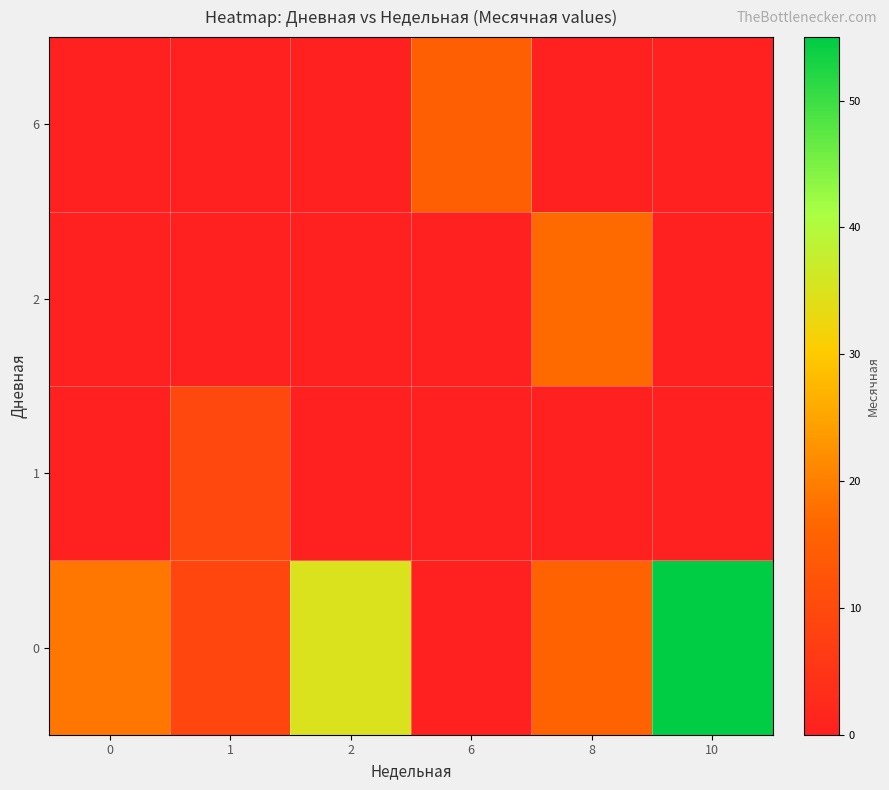

Reading right to left, what are all the values shown in this chart?

0: 10=55.0	8=16.0	6=0.0	2=35.0	1=9.1	0=18.7
1: 10=0.0	8=0.0	6=0.0	2=0.0	1=9.5	0=0.0
2: 10=0.0	8=17.0	6=0.0	2=0.0	1=0.0	0=0.0
6: 10=0.0	8=0.0	6=15.0	2=0.0	1=0.0	0=0.0